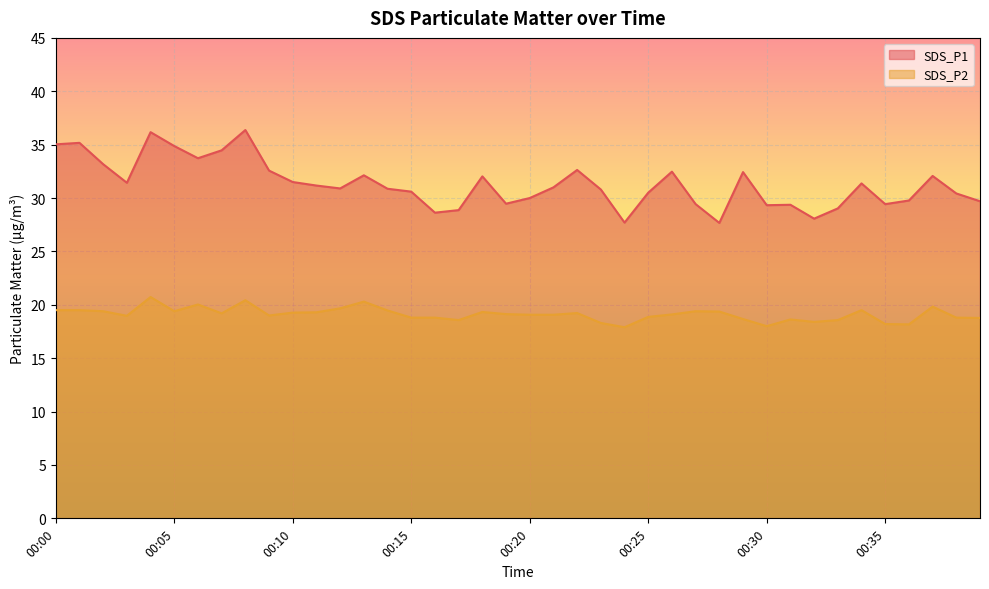

The value of SDS_P1 at 00:04 is 49.7. True or false?

False